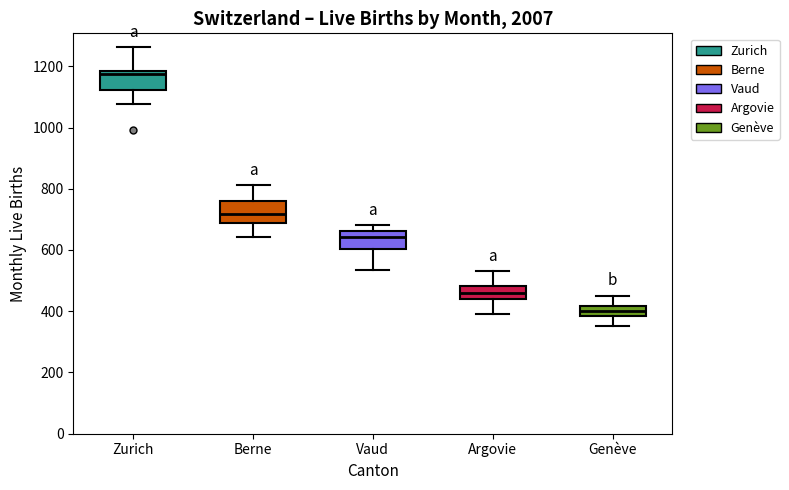

Reading left to right, transcribe this box plot: for each box, give where its median line is, the range the box spans, and where its two whiskers end, as read against the y-axis. The values are not printed on the chart, so give them approximately, as read against the axis.

Zurich: median 1180 (just below the box's upper edge), box 1120 to 1180, whiskers 1080 to 1260
Berne: median 720, box 680 to 760, whiskers 640 to 820
Vaud: median 640, box 600 to 660, whiskers 540 to 680
Argovie: median 460, box 440 to 480, whiskers 400 to 540
Genève: median 400, box 380 to 420, whiskers 360 to 460